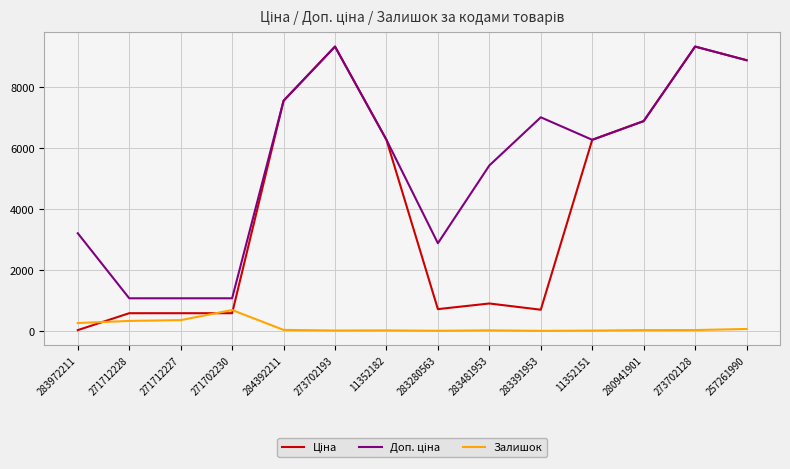

True or false: Залишок has a value of 34.0 at 273702128.

True